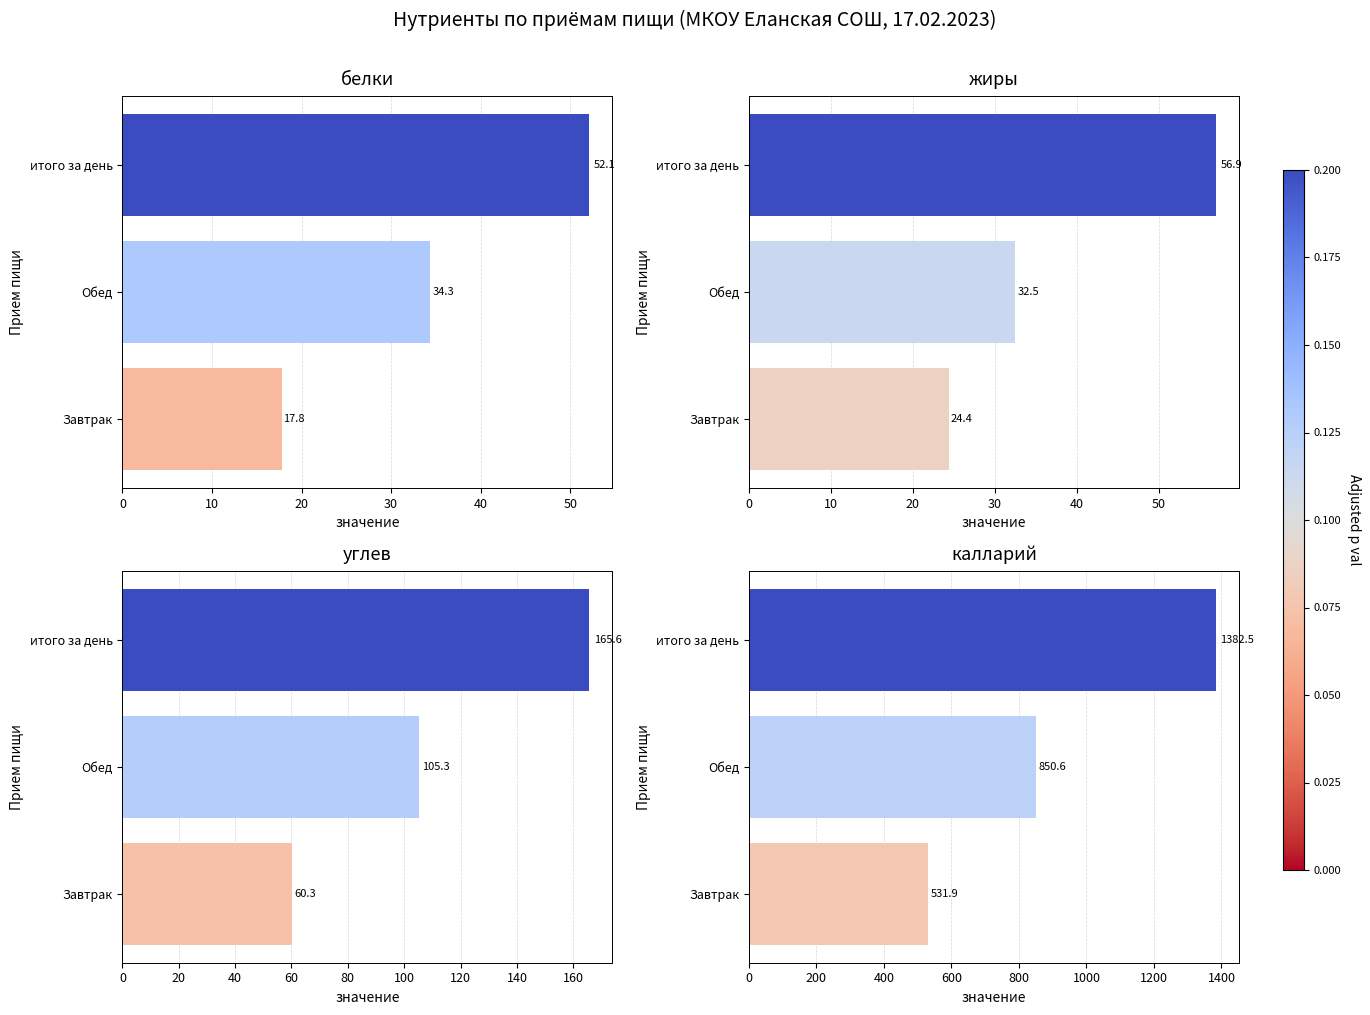

What is the sum of all углев values?

331.2